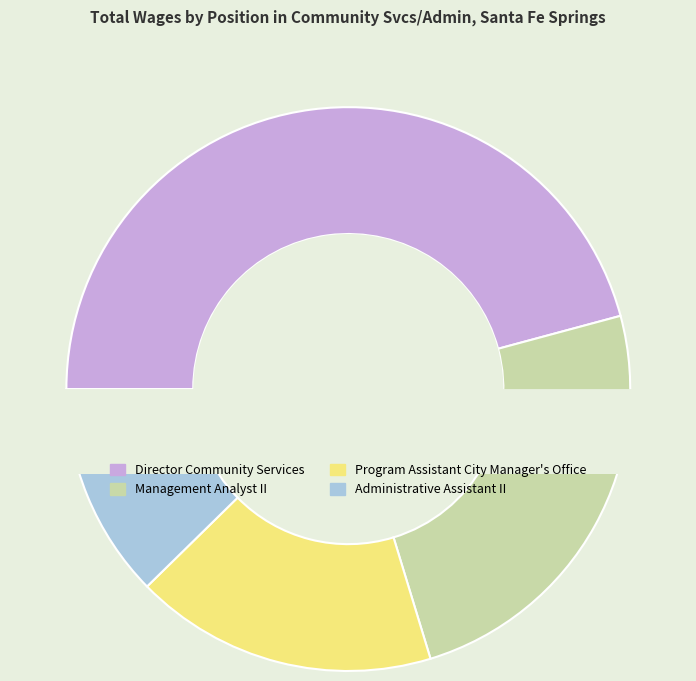

What is the ratio of the value at Management Analyst II to the value at Director Community Services?

0.5